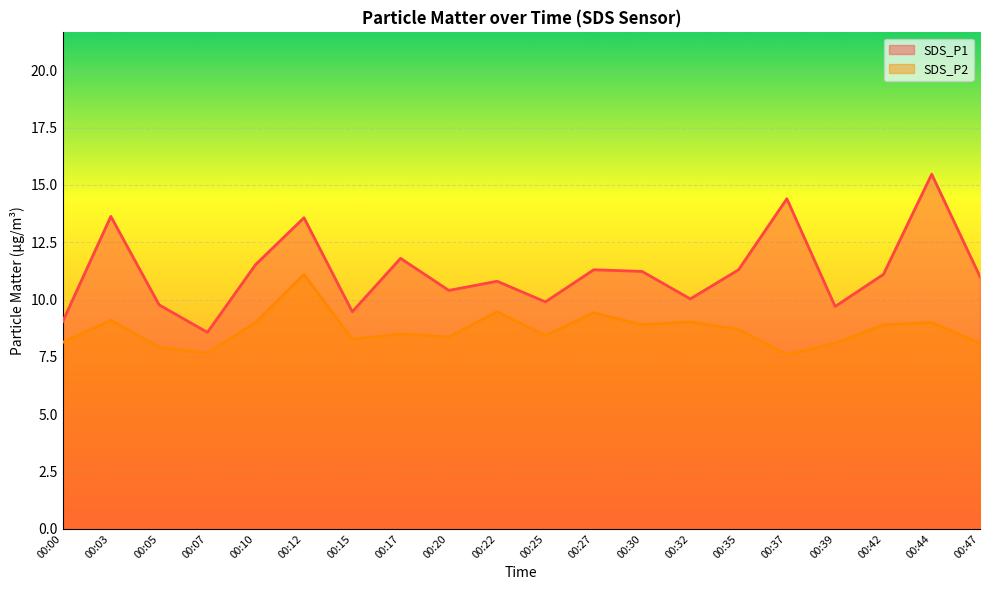

Which has a higher value, 00:47 or 00:10?

00:10